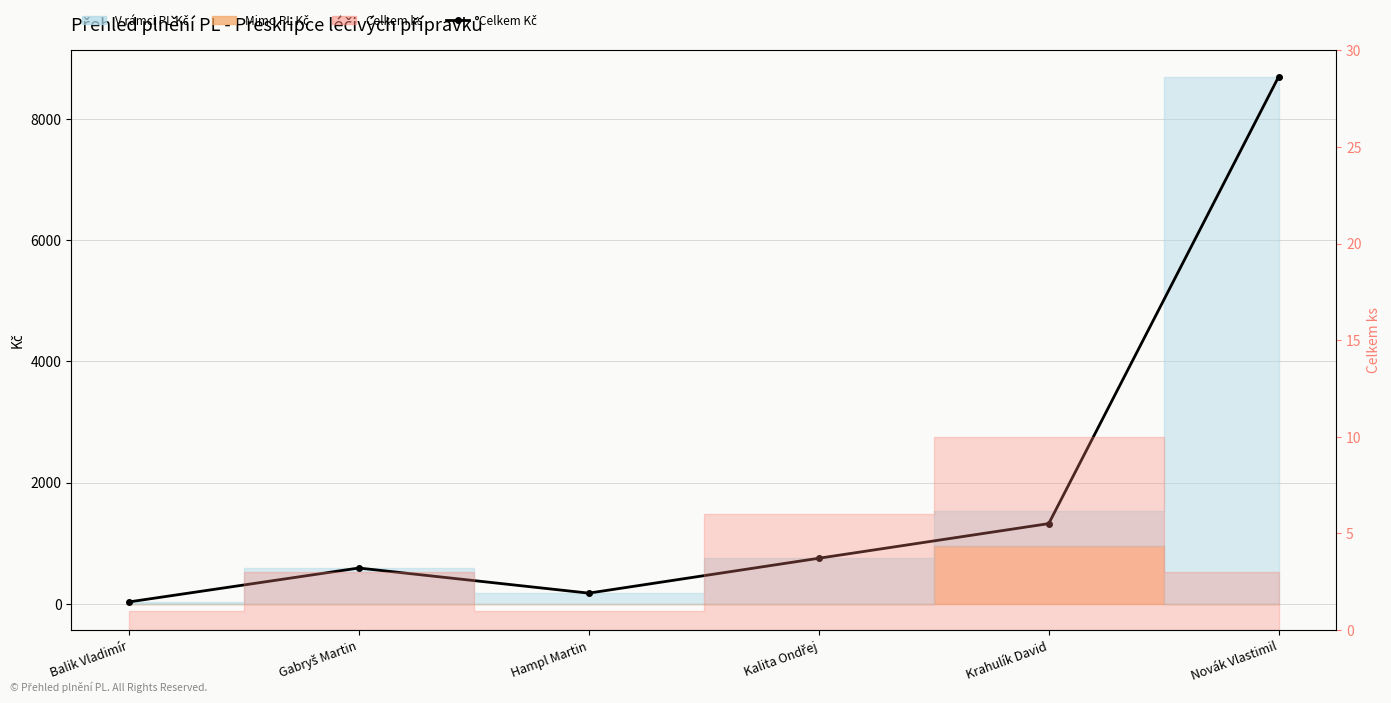

What is the label of the 3rd point from the right?

Kalita Ondřej